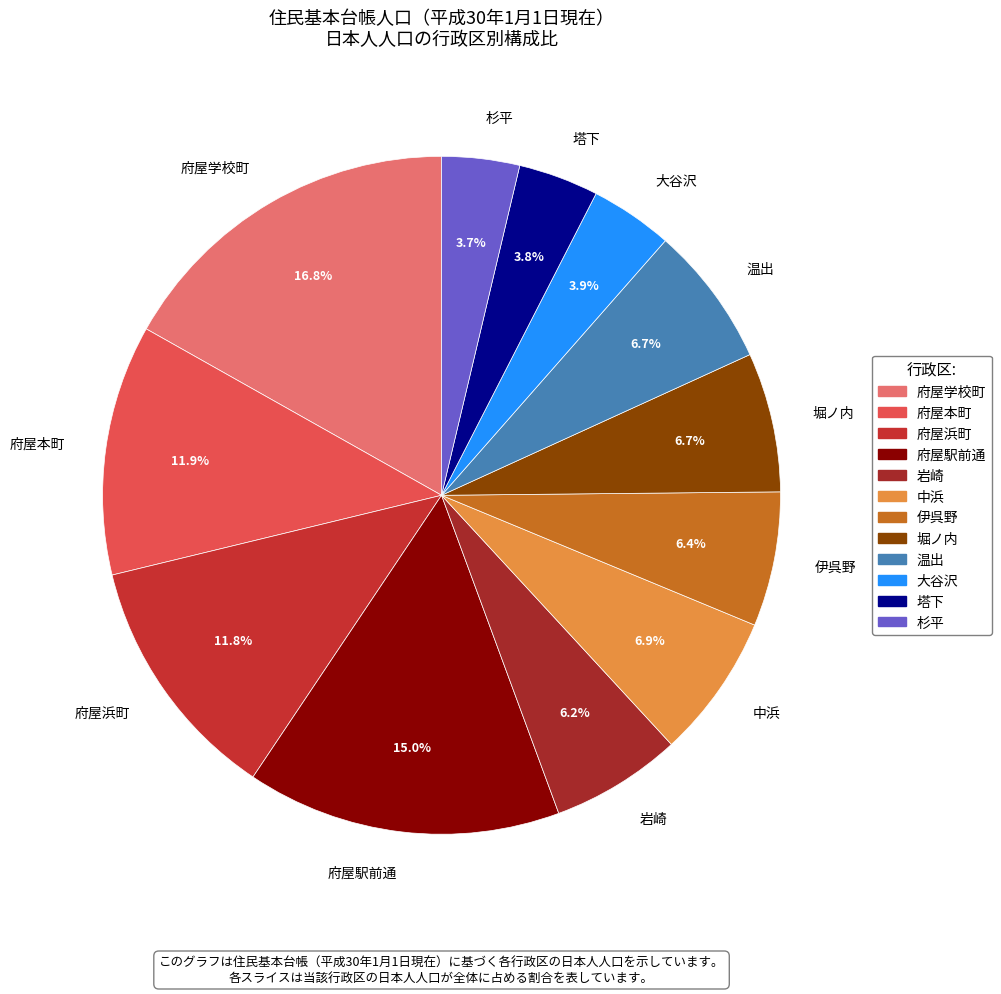

Is the sum of 府屋本町 and 杉平 greater than half?

No